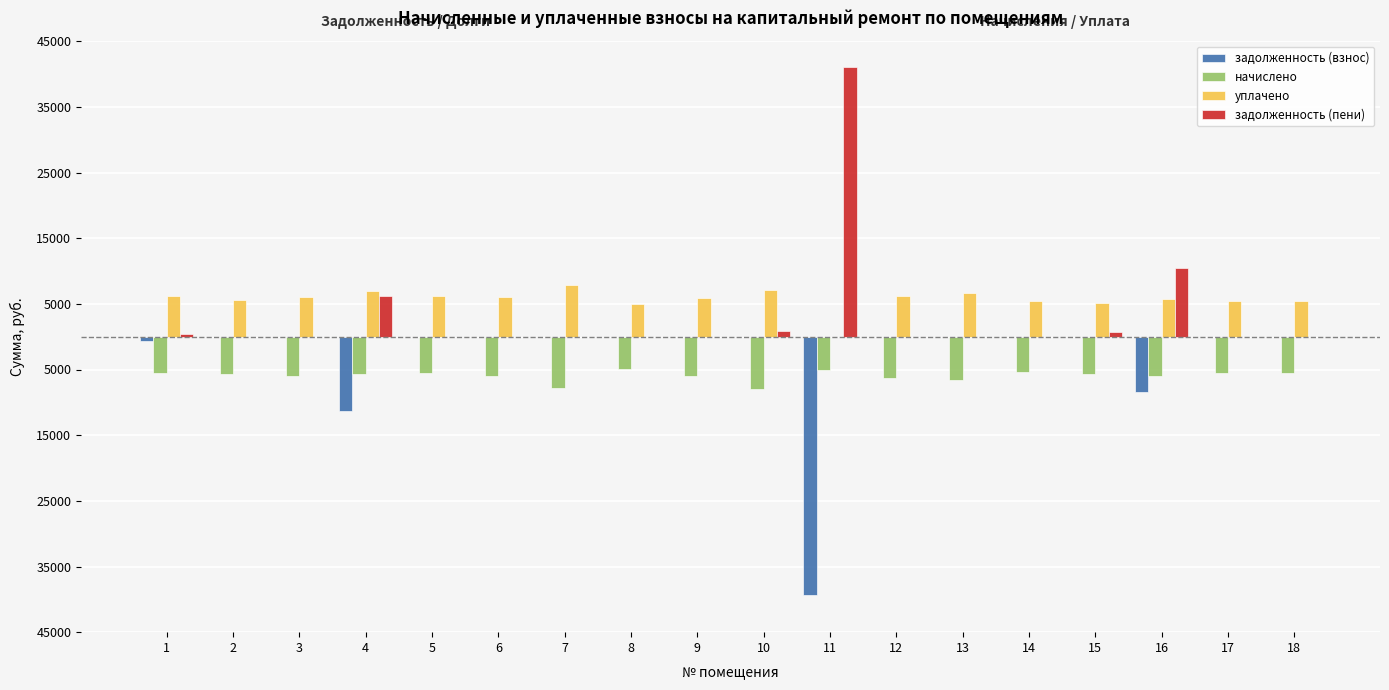

What is the spread (max minus min) of values at 5?

11754.0